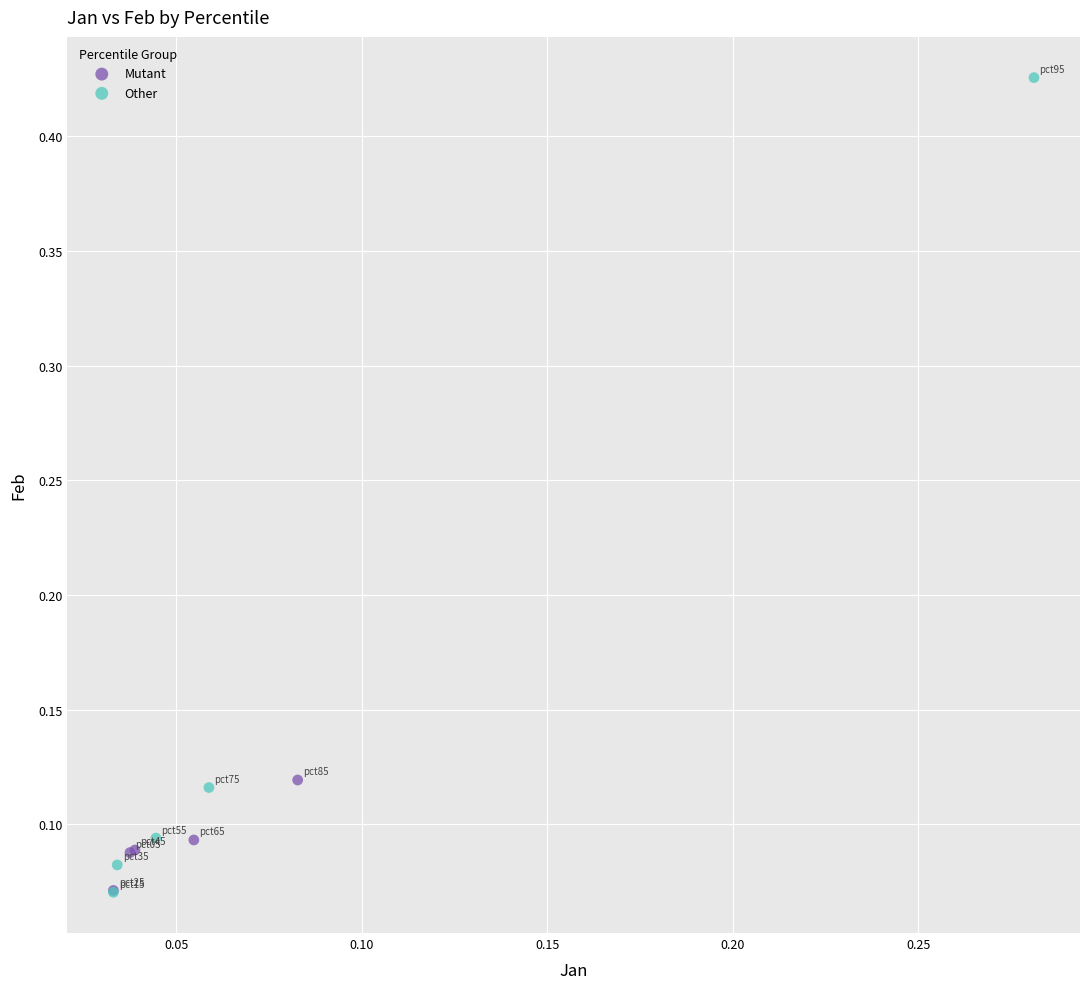

Which series has the widest spread of Y values?

Other